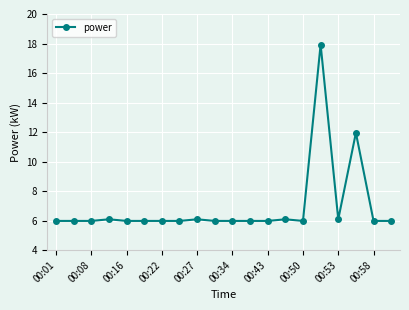

What is the value of the 5th point from the left?

6.0